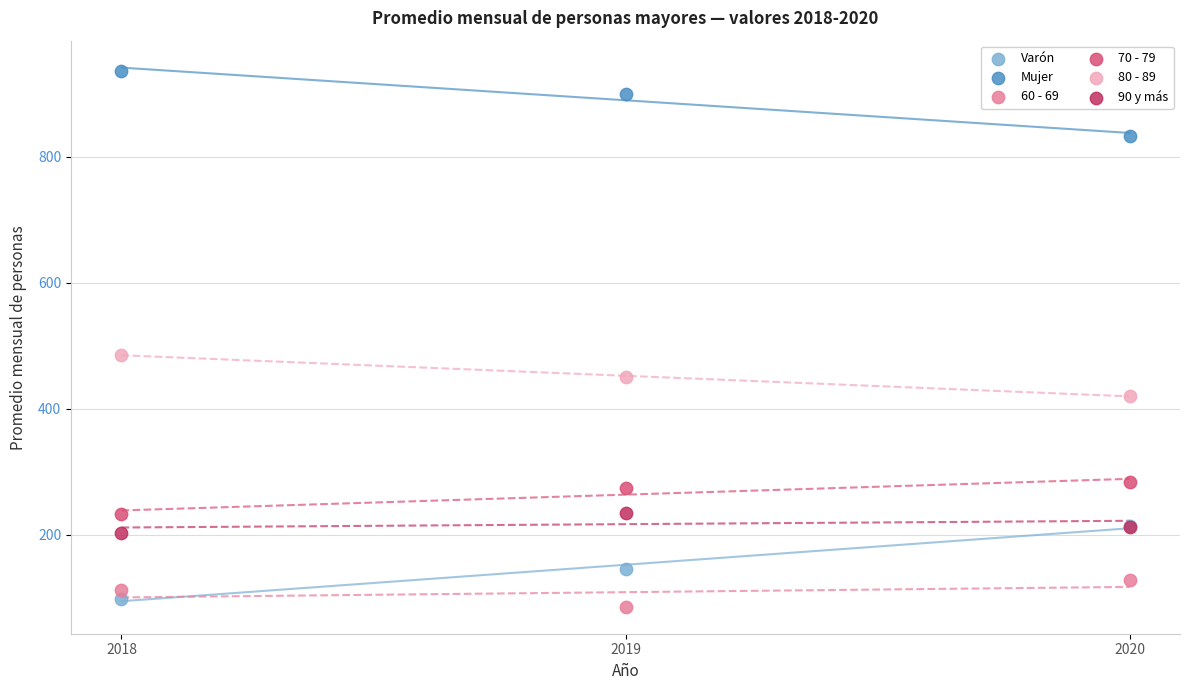

What are all the series names shown in the legend?

Varón, Mujer, 60 - 69, 70 - 79, 80 - 89, 90 y más